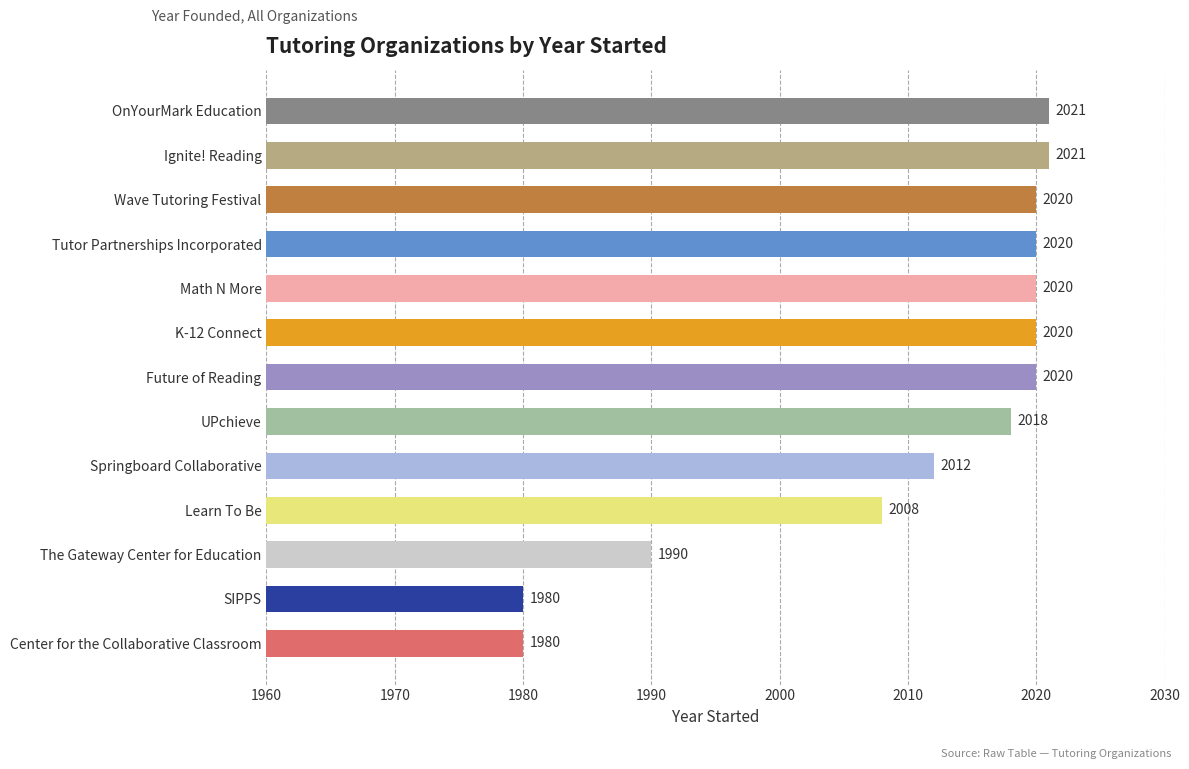

True or false: the data shows 18 at Wave Tutoring Festival.

False